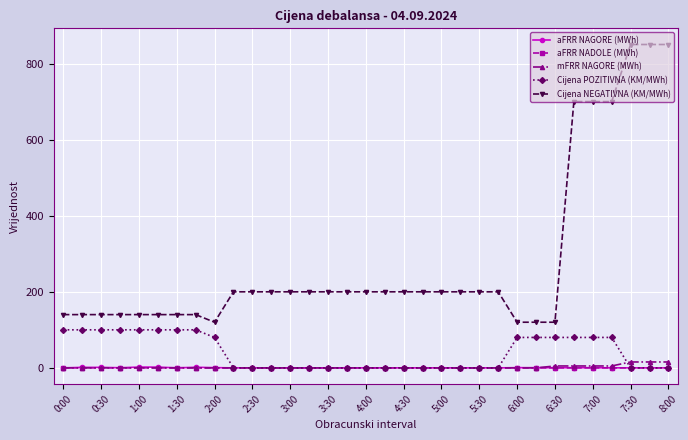

Does the chart display data point markers on the line(s)?

Yes